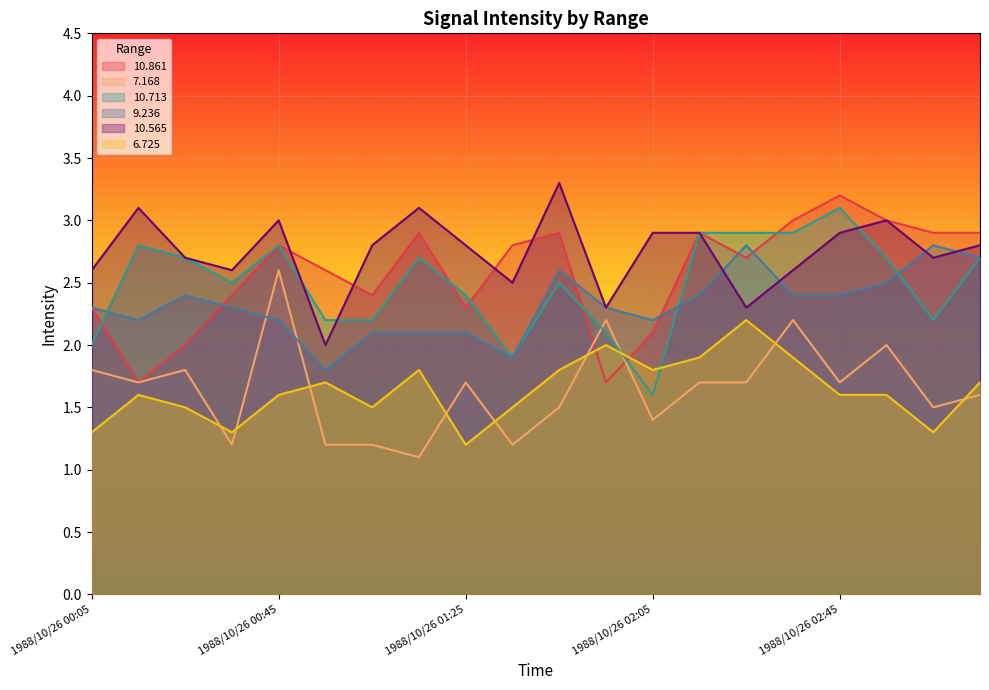

How many distinct data groups are displayed?

6